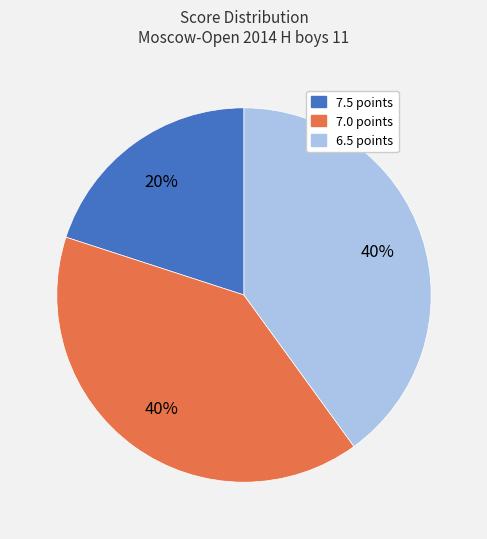

Is there a majority slice in this chart?

No